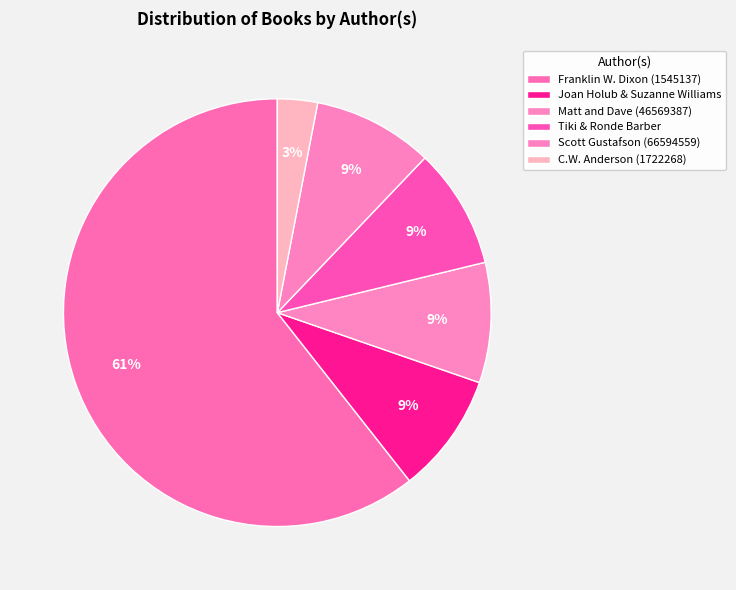

How many segments does this pie chart have?

6